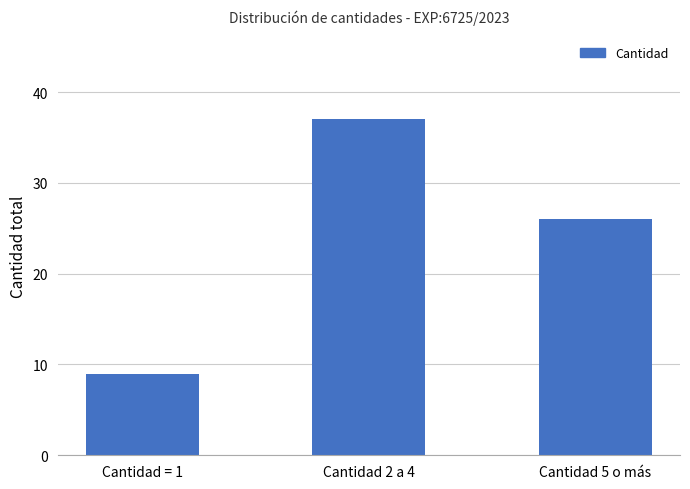

List the labels in order of value, largest first.

Cantidad 2 a 4, Cantidad 5 o más, Cantidad = 1